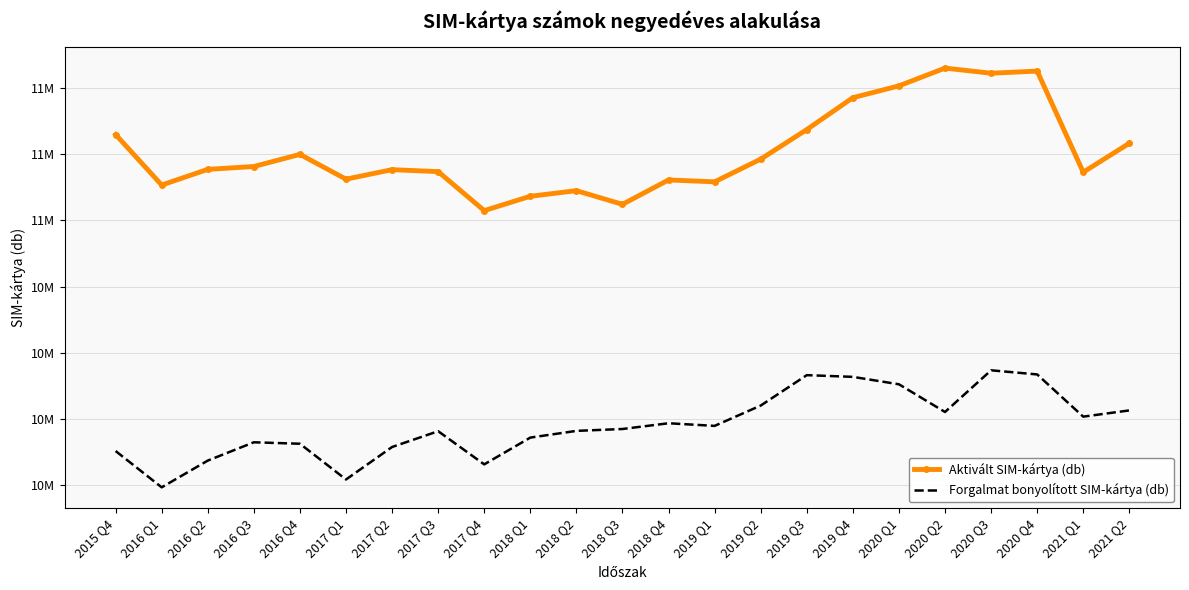

At how many categories does at least one series exceed 10550903?

23